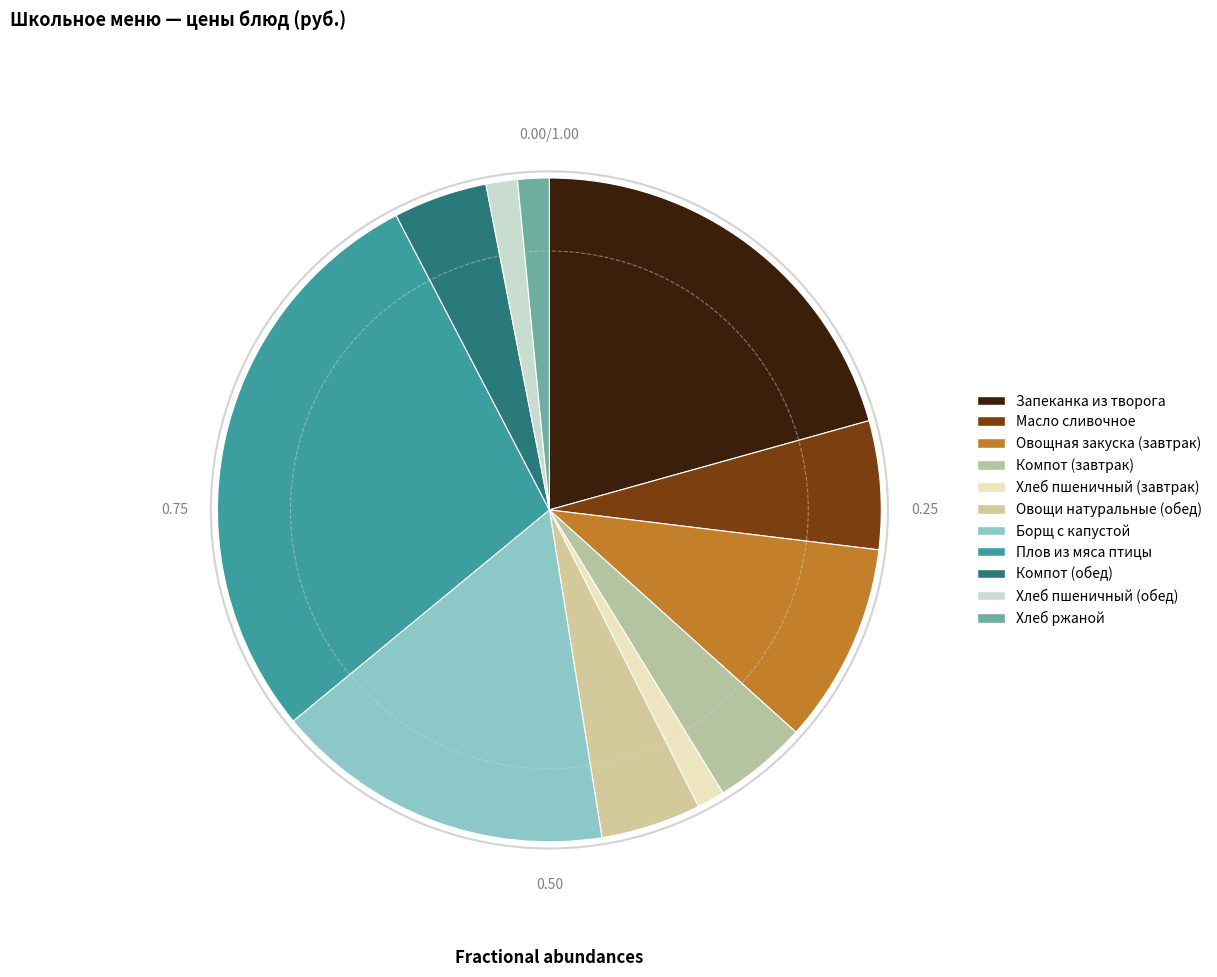

Between Масло сливочное and Хлеб пшеничный (завтрак), which is larger?

Масло сливочное